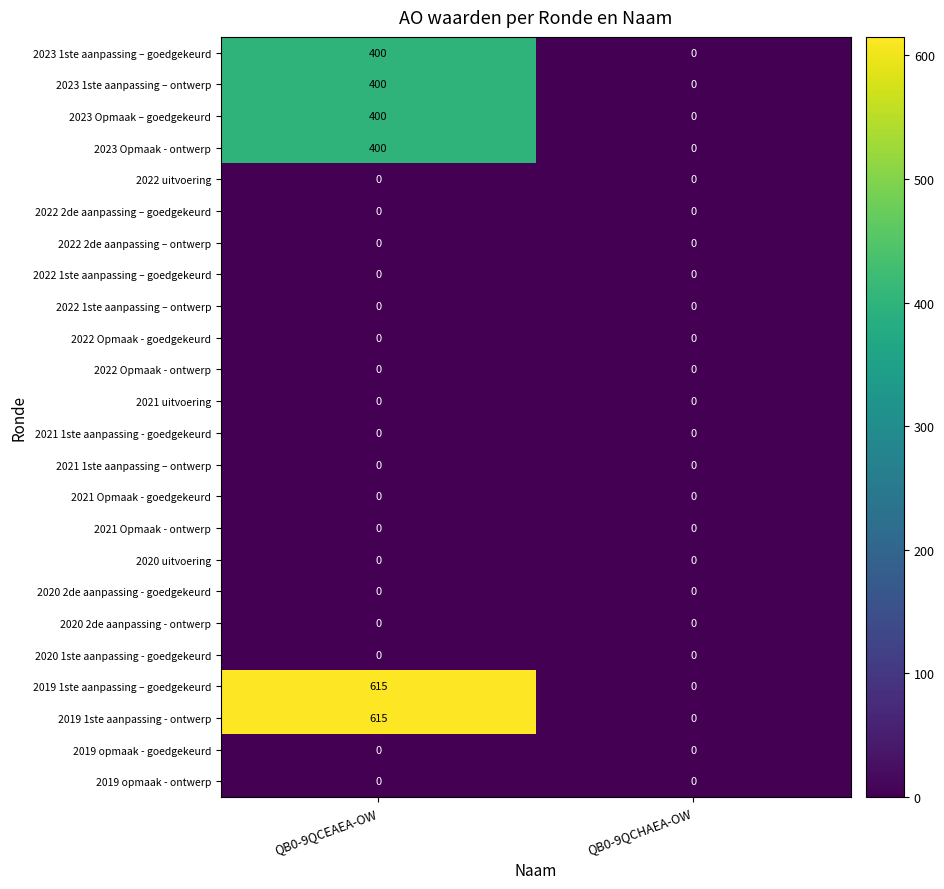

Is it true that 2023 Opmaak - ontwerp equals 246 at QB0-9QCEAEA-OW?

False